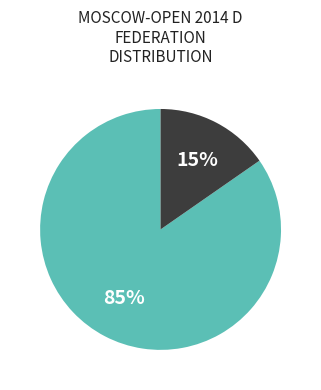

To the nearest percent, what is the average slice percentage?

50%